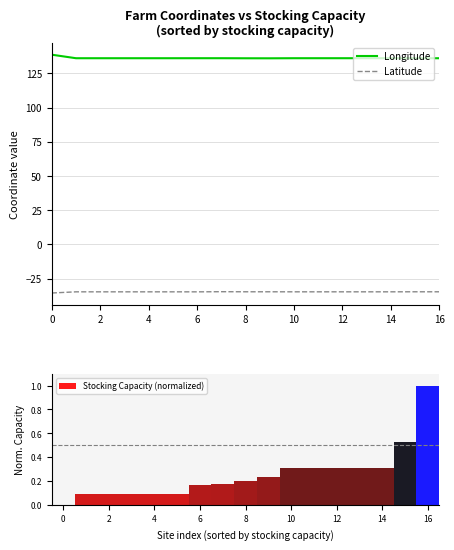

Does the chart contain any negative values?

Yes